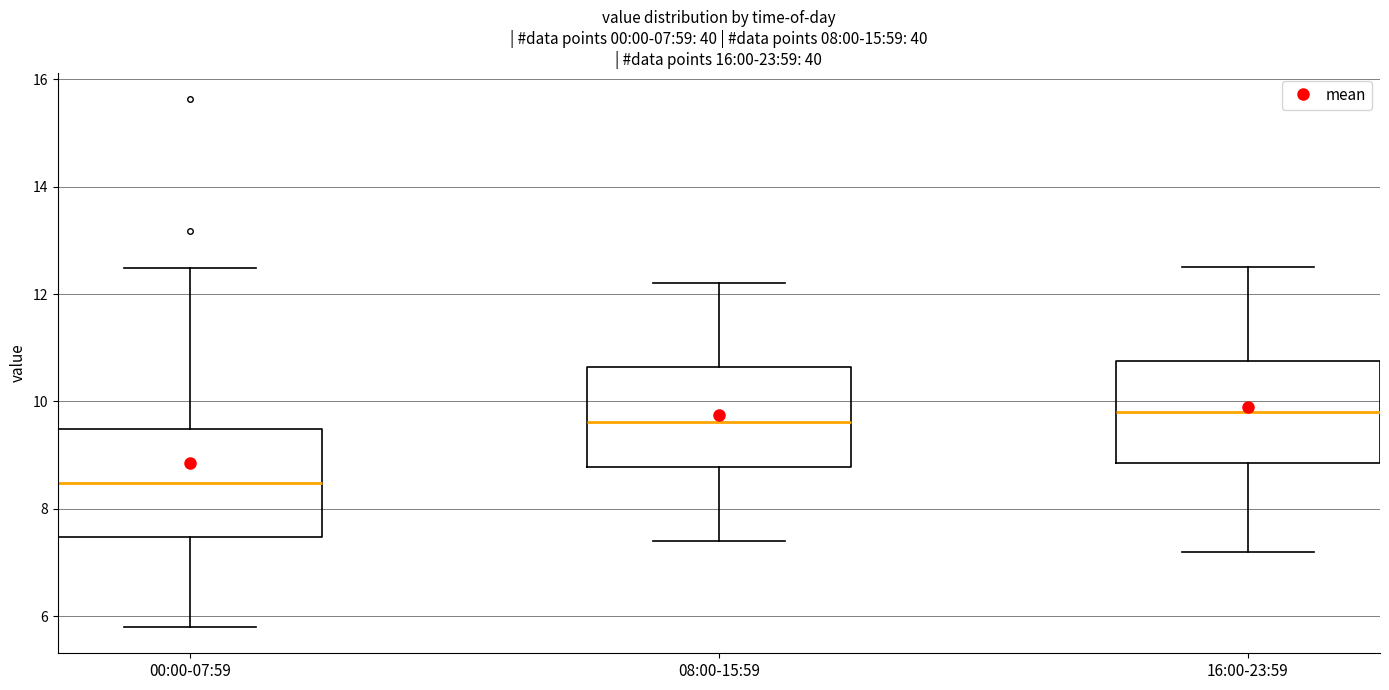

Which box's median line is the lowest?

00:00-07:59